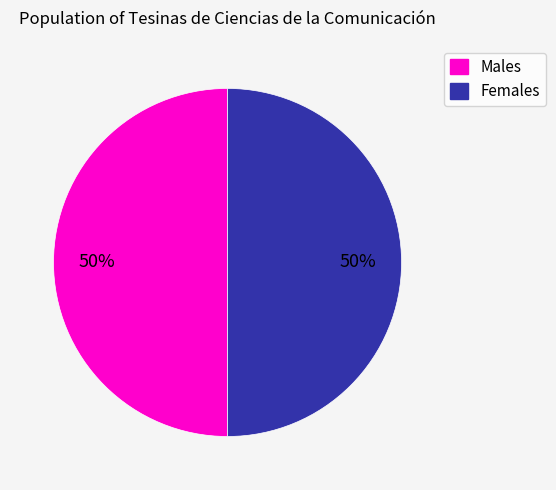

How many segments does this pie chart have?

2